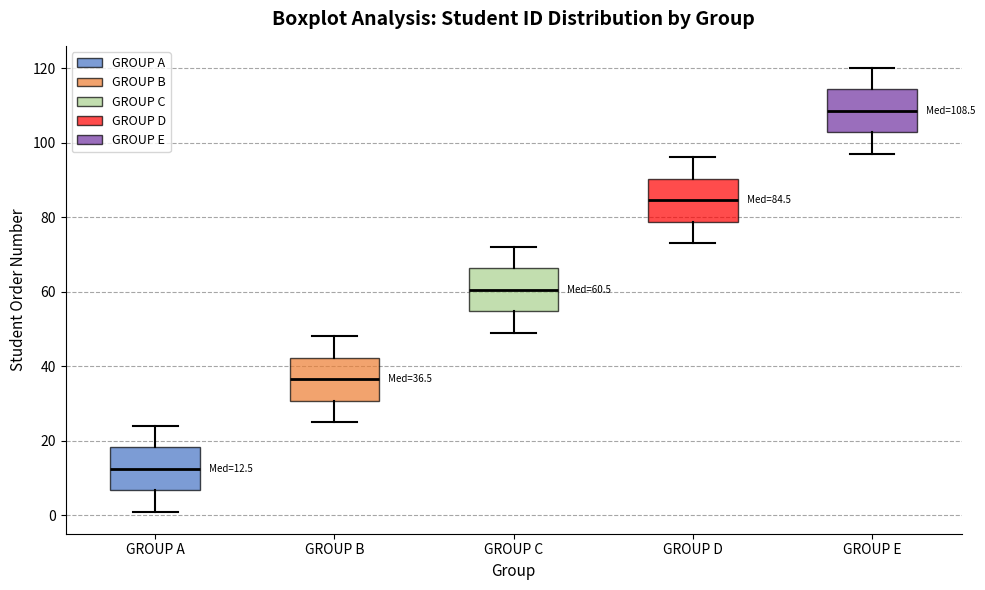

Which box has the lowest median line?

GROUP A